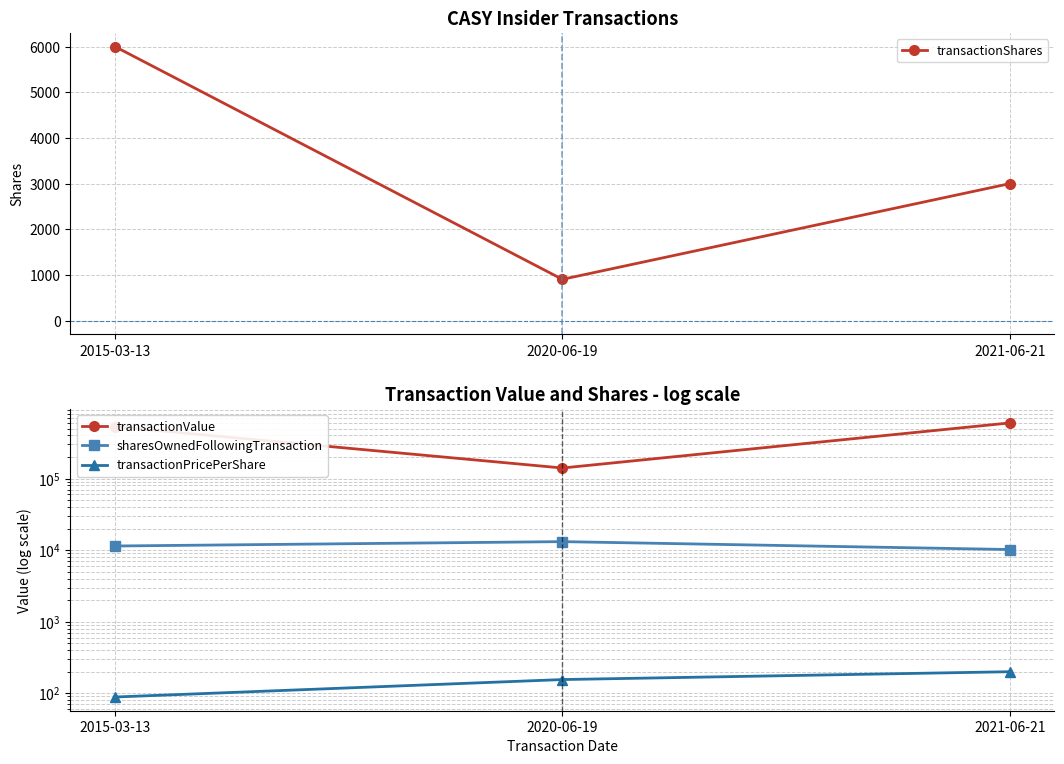

Reading left to right, list all the values displayed in this chart.

transactionShares: 2015-03-13=6000.0	2020-06-19=905.0	2021-06-21=3000.0
transactionValue: 2015-03-13=530700.0	2020-06-19=140411.0	2021-06-21=598950.0
sharesOwnedFollowingTransaction: 2015-03-13=11409.0	2020-06-19=13133.0	2021-06-21=10187.0
transactionPricePerShare: 2015-03-13=88.5	2020-06-19=155.2	2021-06-21=199.7